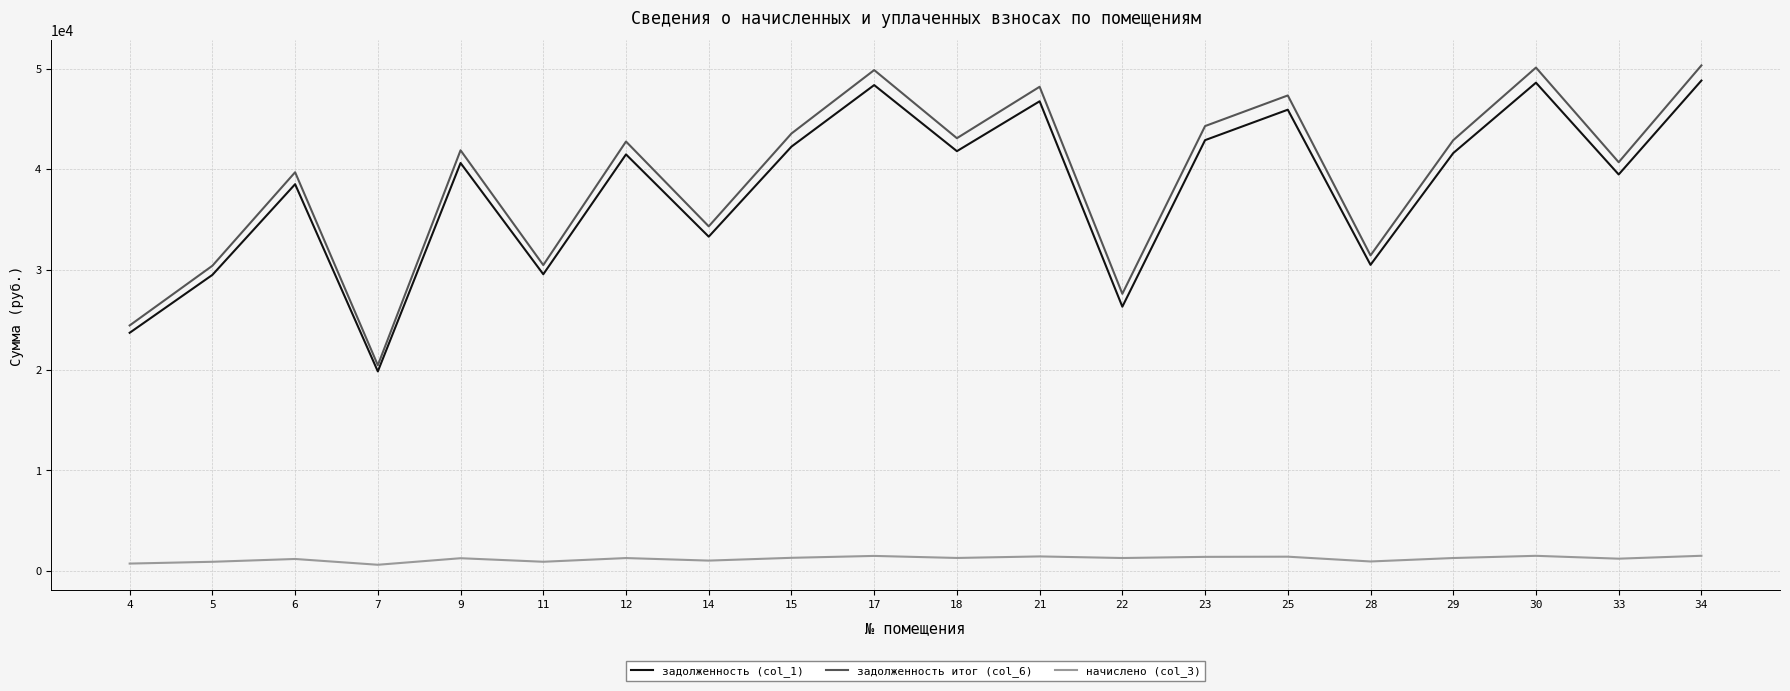

The value of начислено (col_3) at 6 is 1189.2. True or false?

True